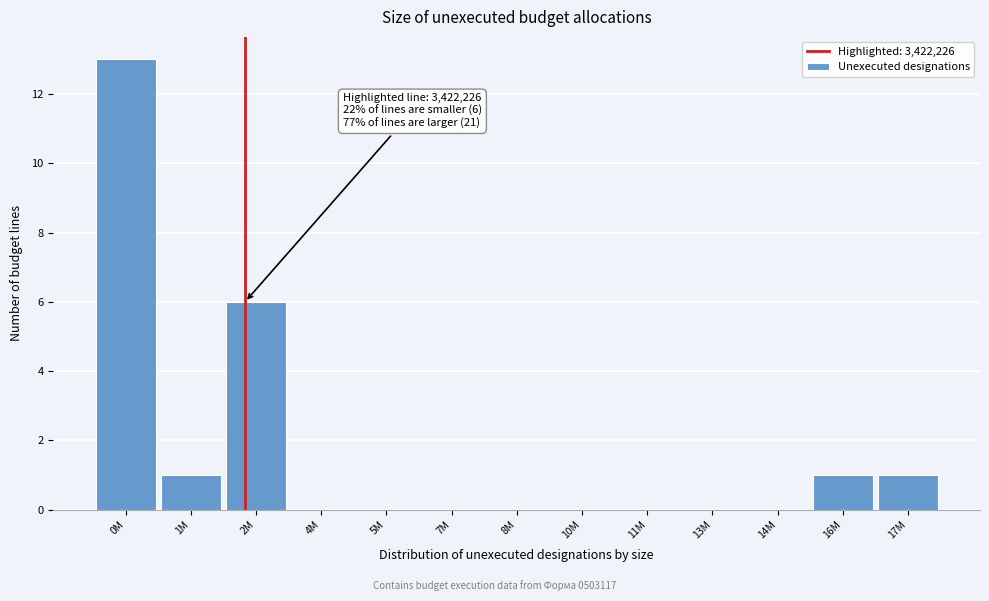

Reading right to left, what are all the values shown in this chart?

17M=1	16M=1	14M=0	13M=0	11M=0	10M=0	8M=0	7M=0	5M=0	4M=0	2M=6	1M=1	0M=13